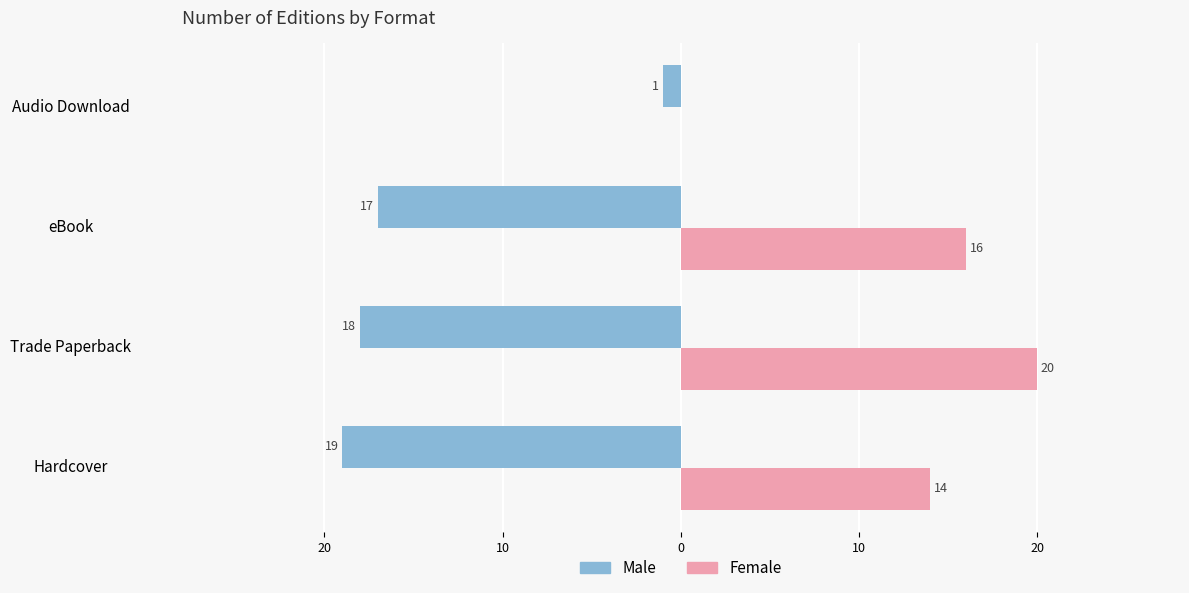

Which series has the largest range (max minus min)?

Female